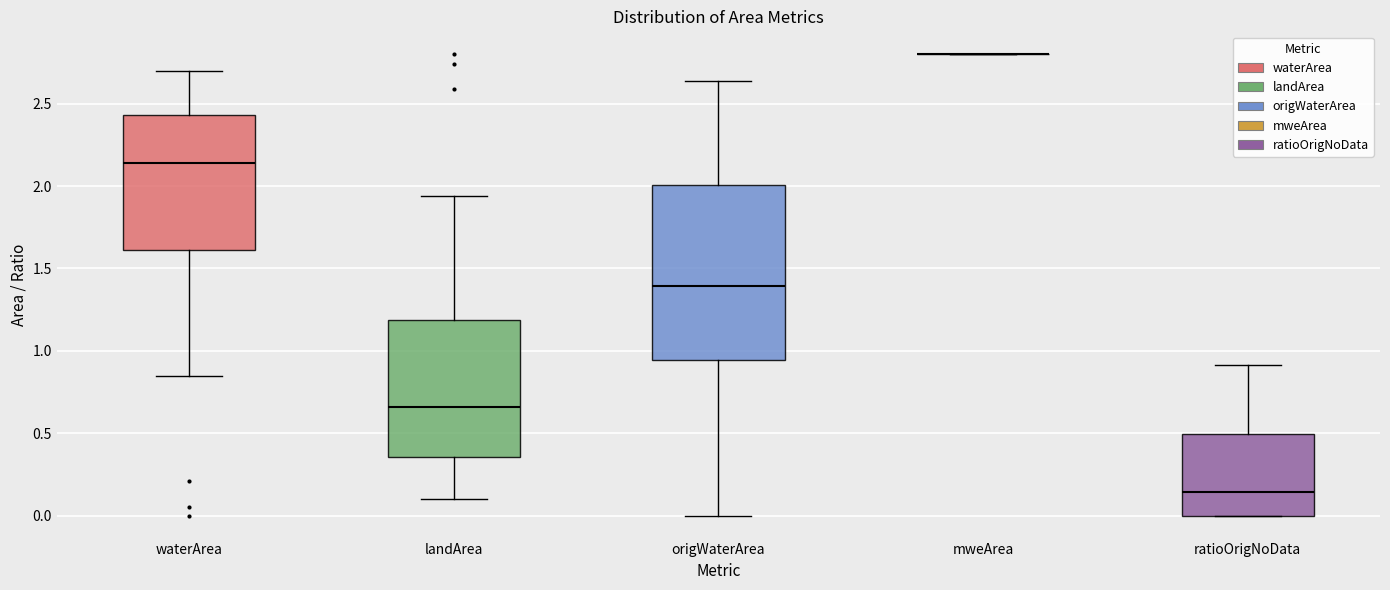

Reading left to right, read every box against the y-axis: the position of its median line, the range the box covers, and the ends of its whiskers. The values are not printed on the chart, so give them approximately, as read against the axis.

waterArea: median 2.15, box 1.60 to 2.45, whiskers 0.85 to 2.70
landArea: median 0.65, box 0.35 to 1.20, whiskers 0.10 to 1.95
origWaterArea: median 1.40, box 0.95 to 2.00, whiskers 0.00 to 2.65
mweArea: box collapsed to a line at 2.80, whiskers 2.80 to 2.80
ratioOrigNoData: median 0.15, box 0.00 to 0.50, whiskers 0.00 to 0.90